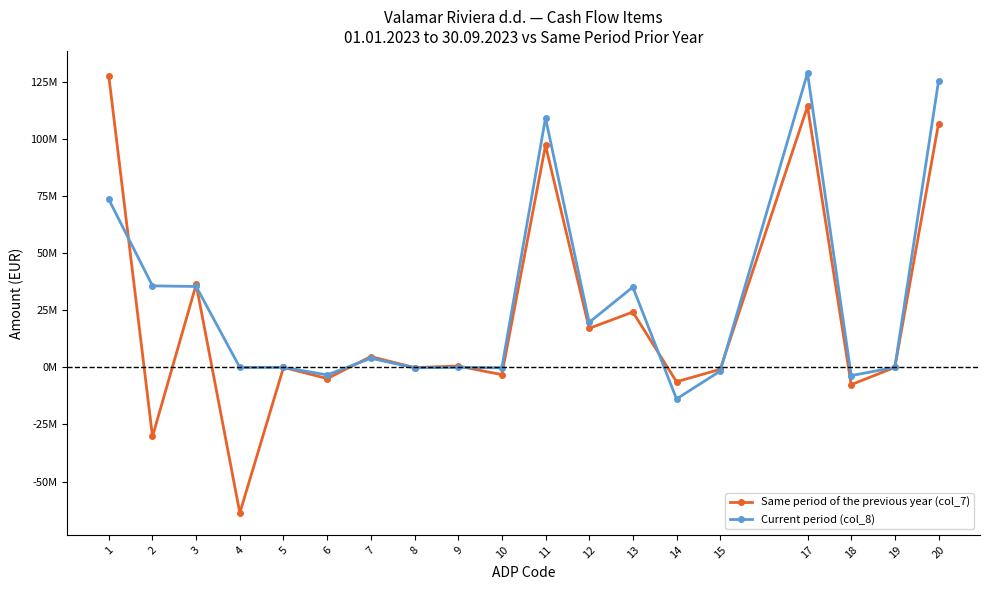

List the labels in order of Current period (col_8) value, smallest first.

14, 18, 6, 15, 10, 8, 4, 5, 9, 19, 7, 12, 13, 3, 2, 1, 11, 20, 17